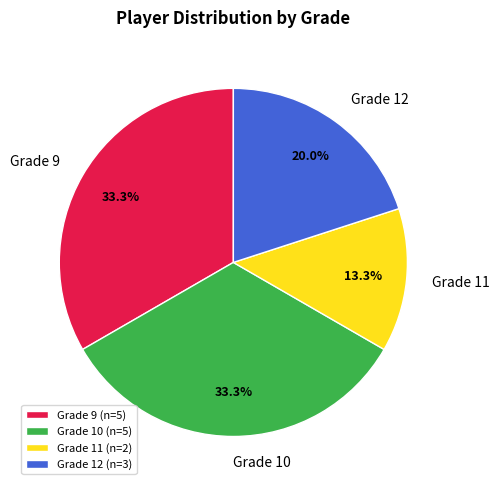

What portion of the pie excludes Grade 11?

86.7%